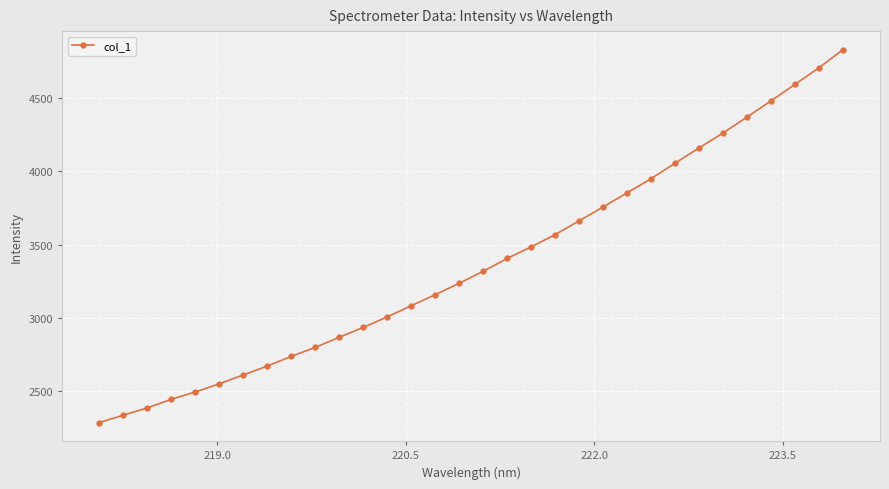

What is the greatest value displayed?

4830.3